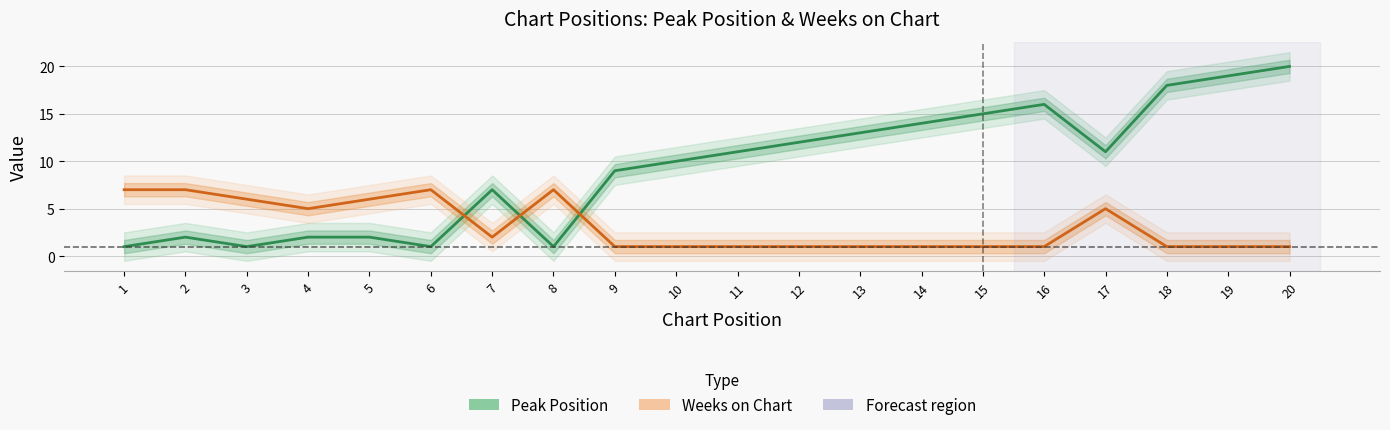

Which series has the widest spread of values?

Peak Position